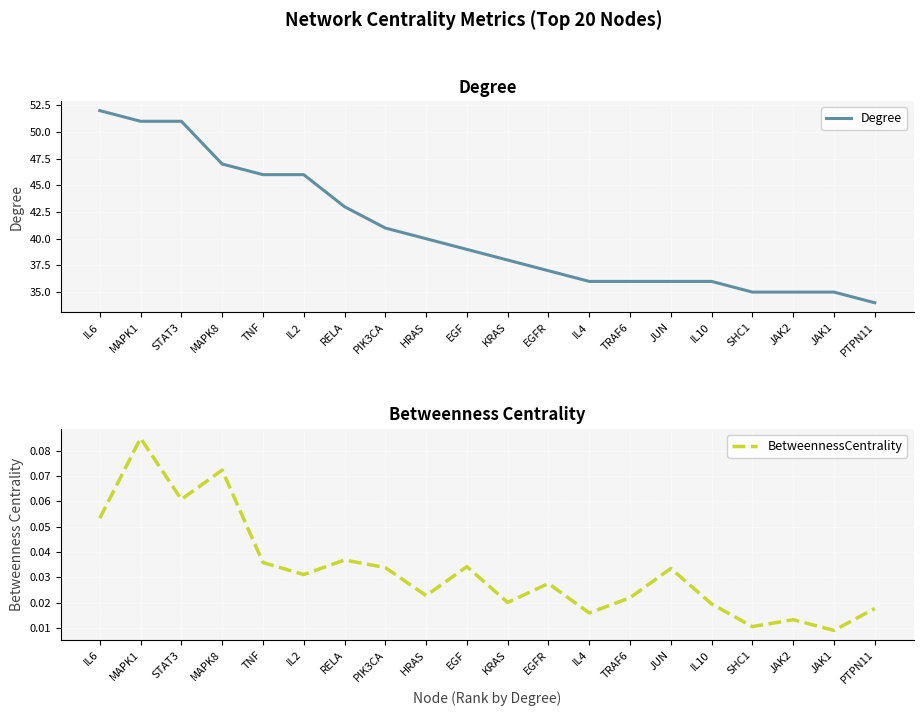

What is the lowest value of the Degree series?

34